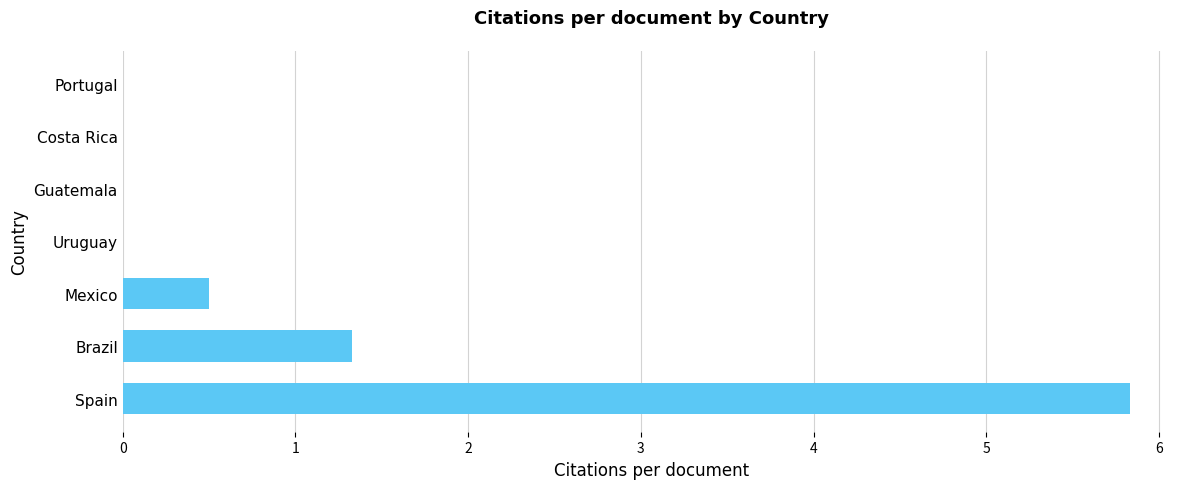

Are the bars horizontal?

Yes